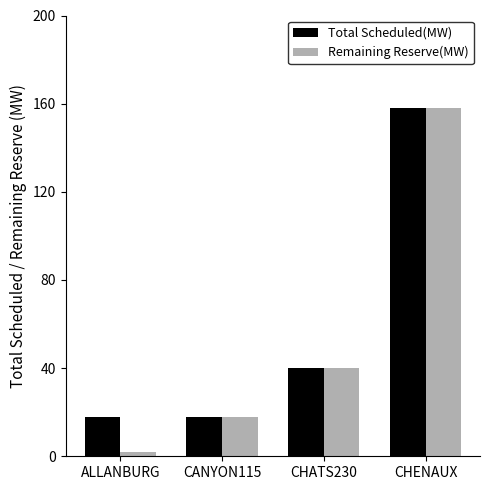

What is the label of the 1st bar from the left?

ALLANBURG